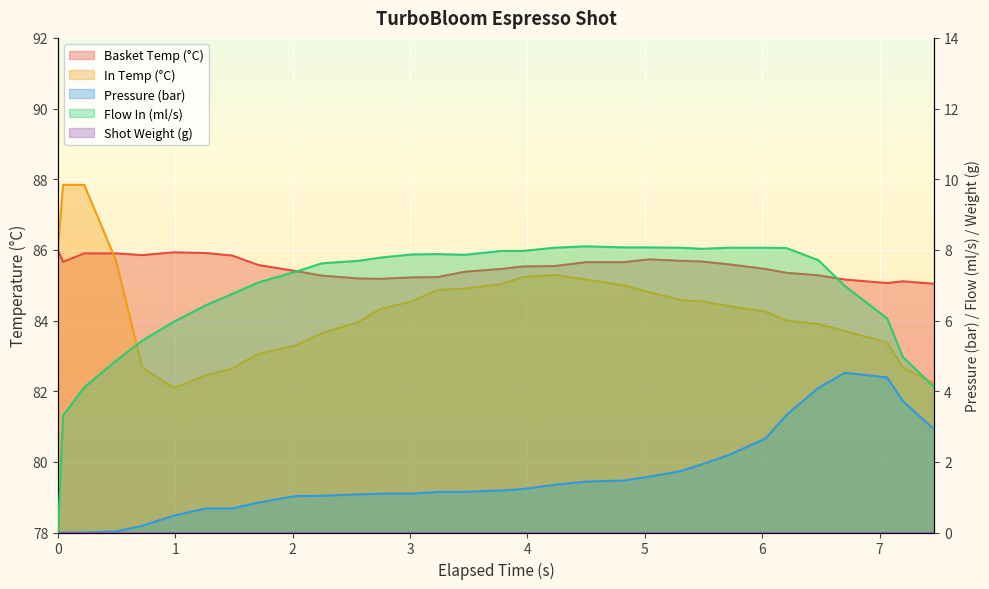

How many data points does each series have?

32